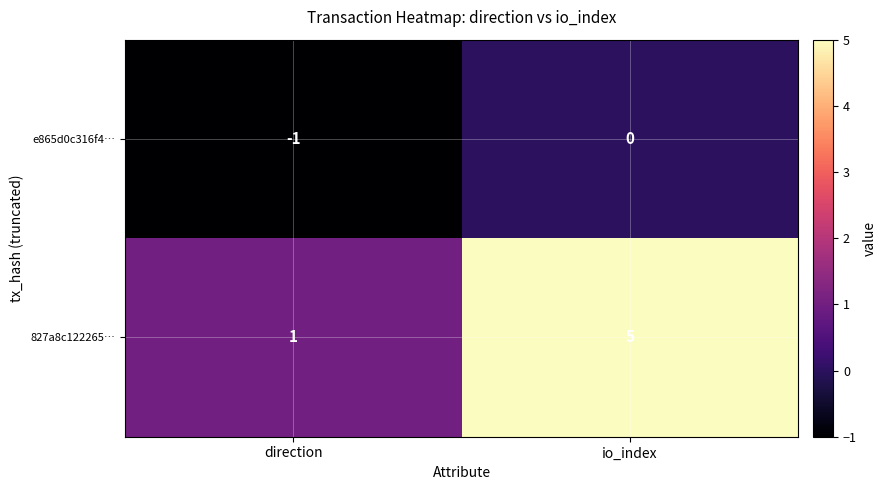

At how many categories does at least one series exceed 4?

1